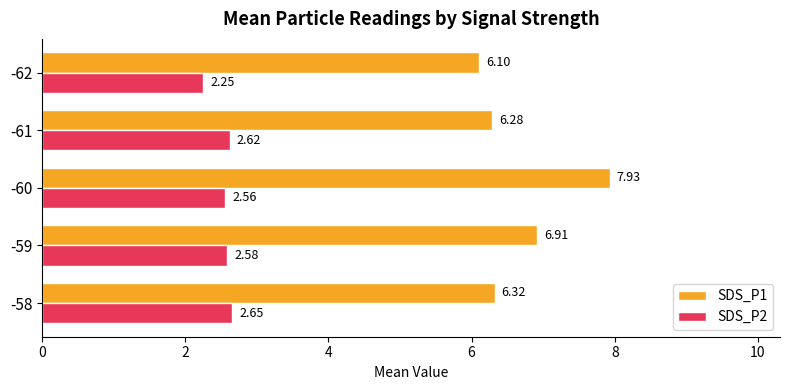

Where is SDS_P2 nearest to the value 2?

-62